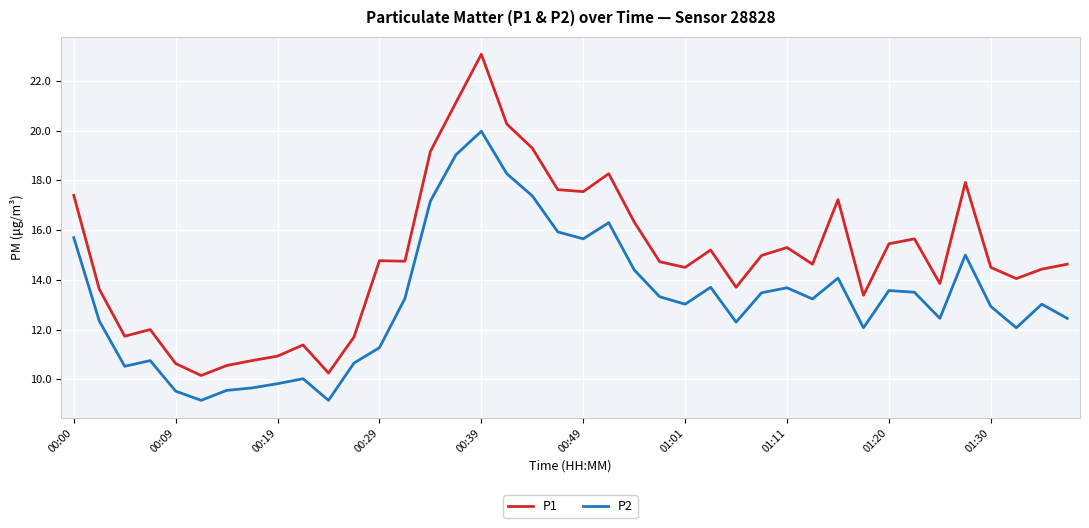

What is the difference between the maximum and minimum values in the P2 series?

10.8